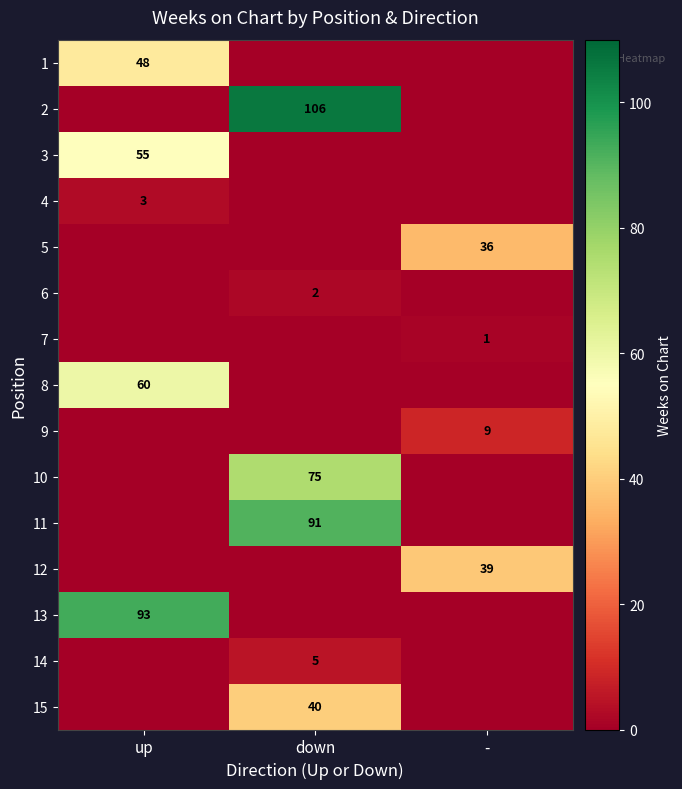

True or false: 13 has a value of 93 at up.

True